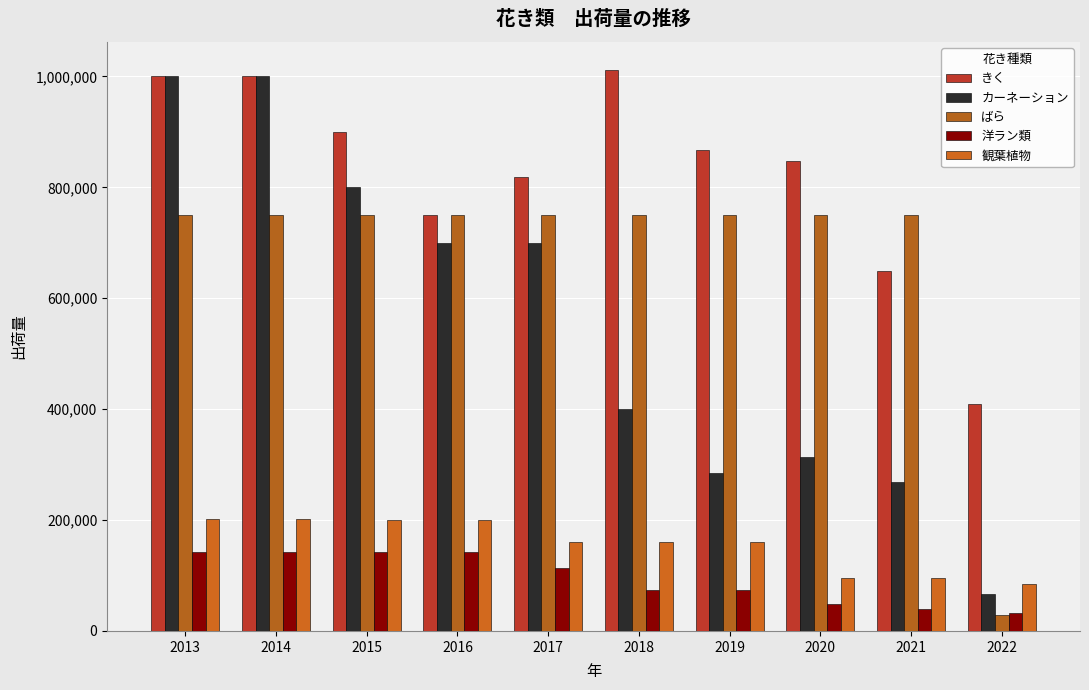

What is the approximate value of ばら at 2013?

750000